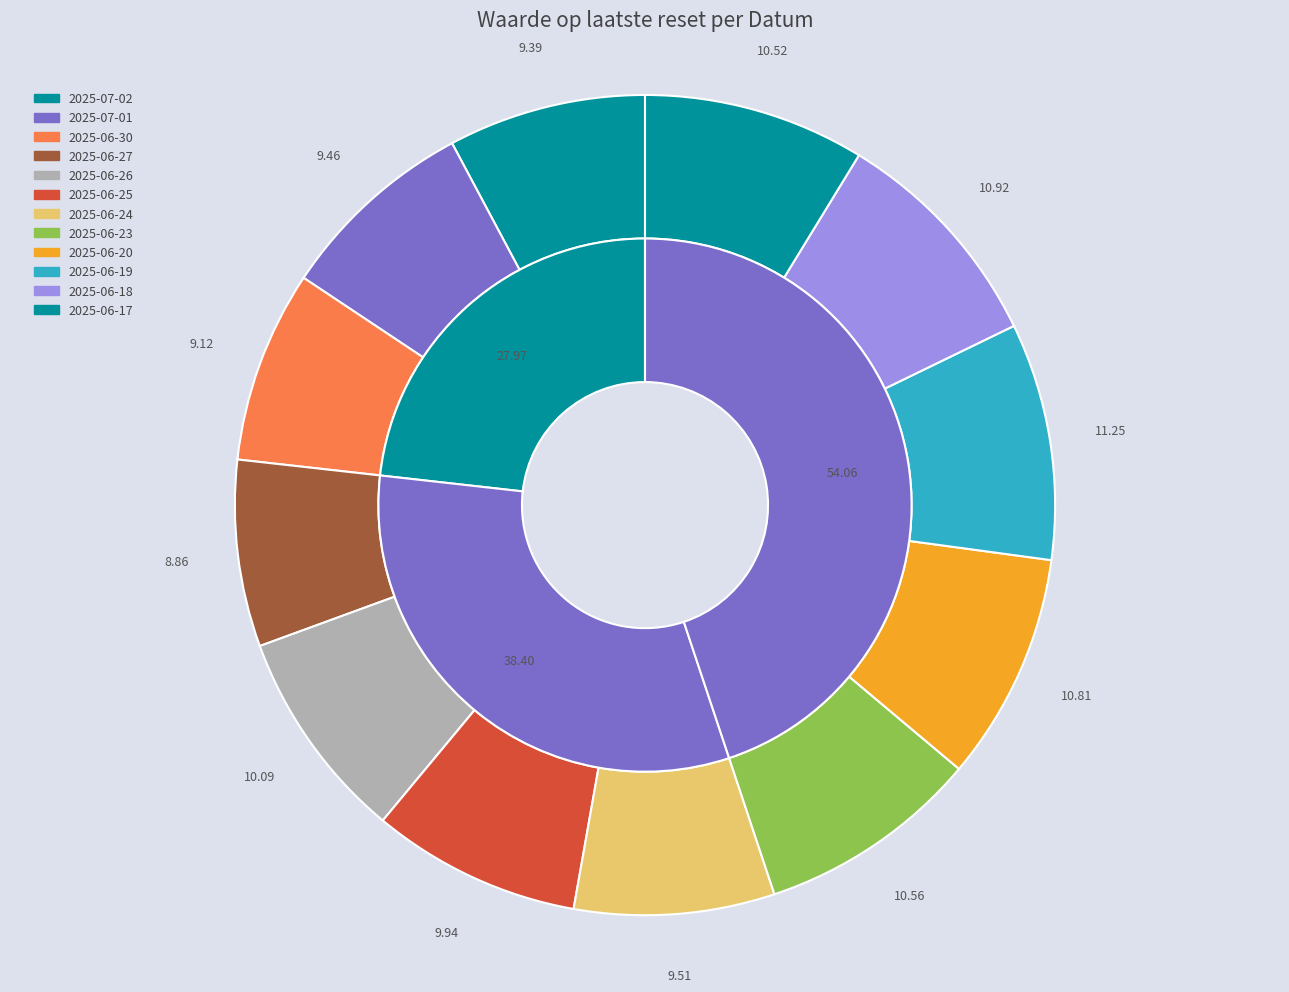

Combined, what portion of the pie is 2025-06-19 and 2025-06-24?

17.2%